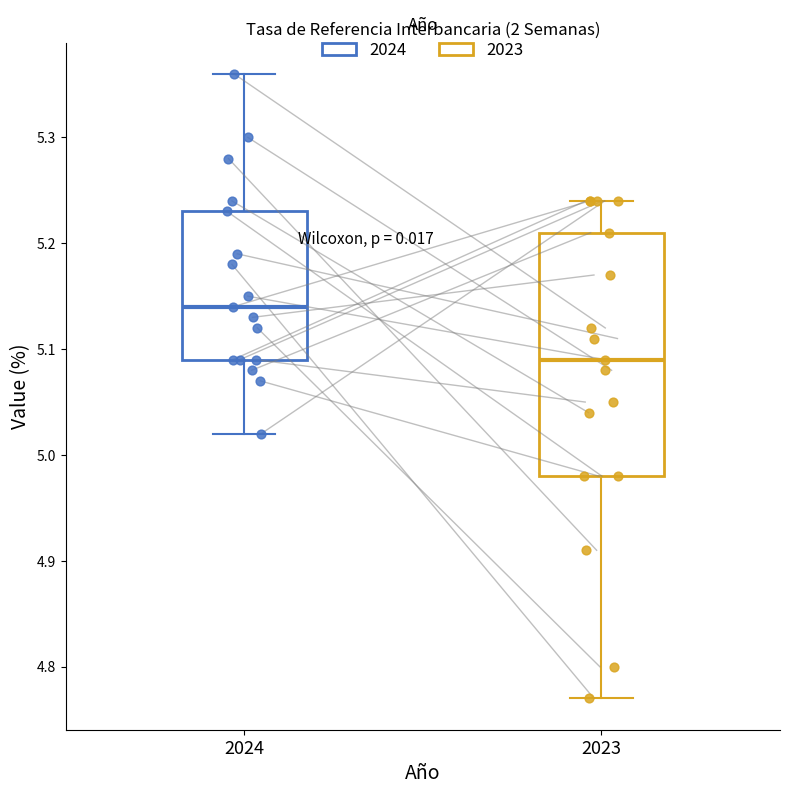

Where does the lower whisker of the box at x = 2023 end on the y-axis? The values are not printed on the chart, so give them approximately, as read against the axis.

4.77